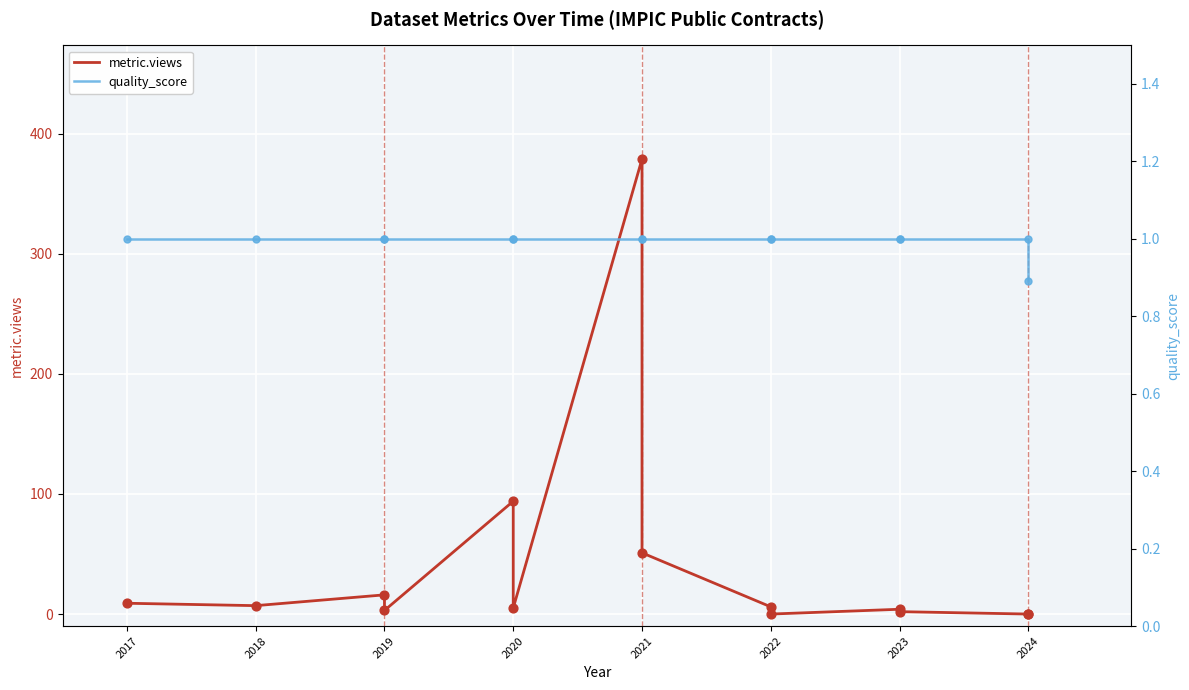

Which series contains the lowest Y value?

metric.views